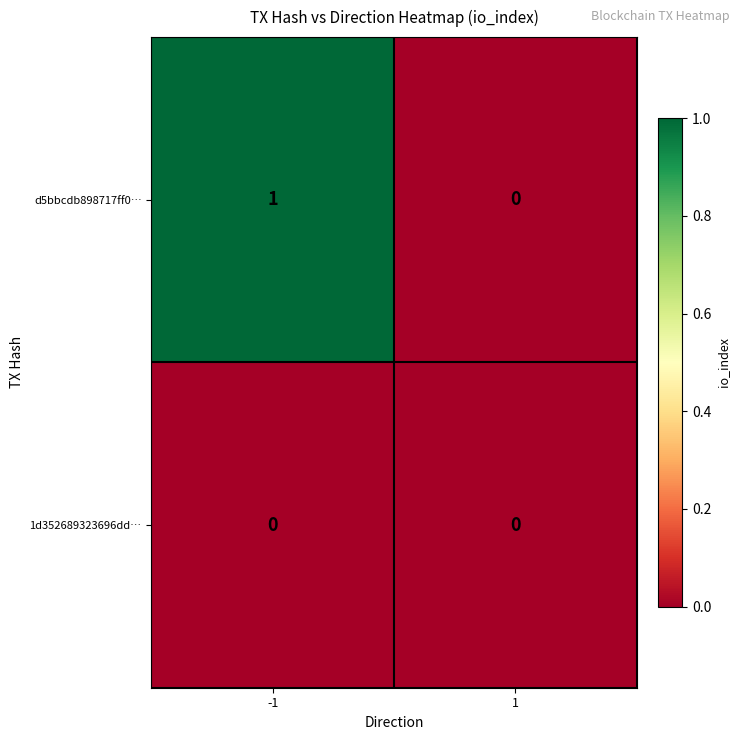

What is the spread (max minus min) of values at -1?

1